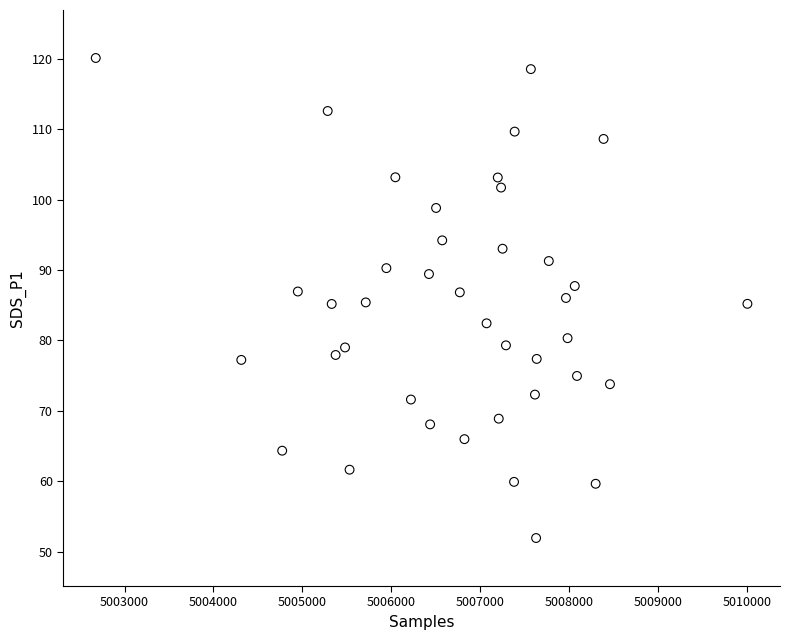

What is the range of X values (max minus min)?

7330.0